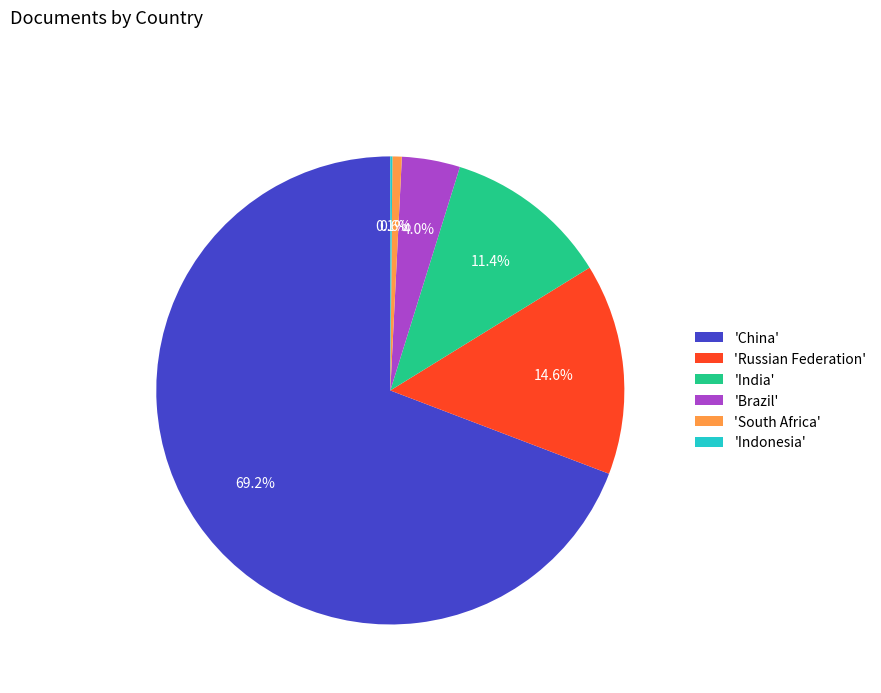

What is the largest slice in the pie chart?

'China'